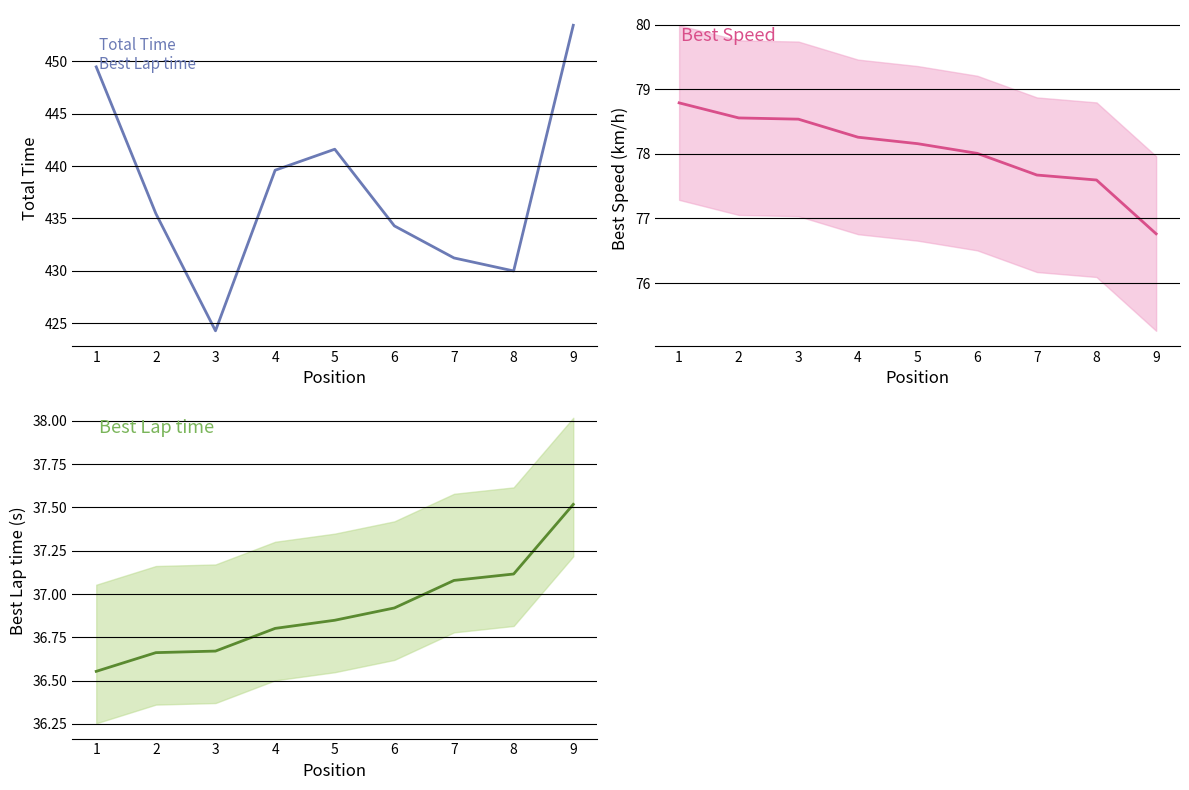

Which series has the largest total across all categories?

Total Time